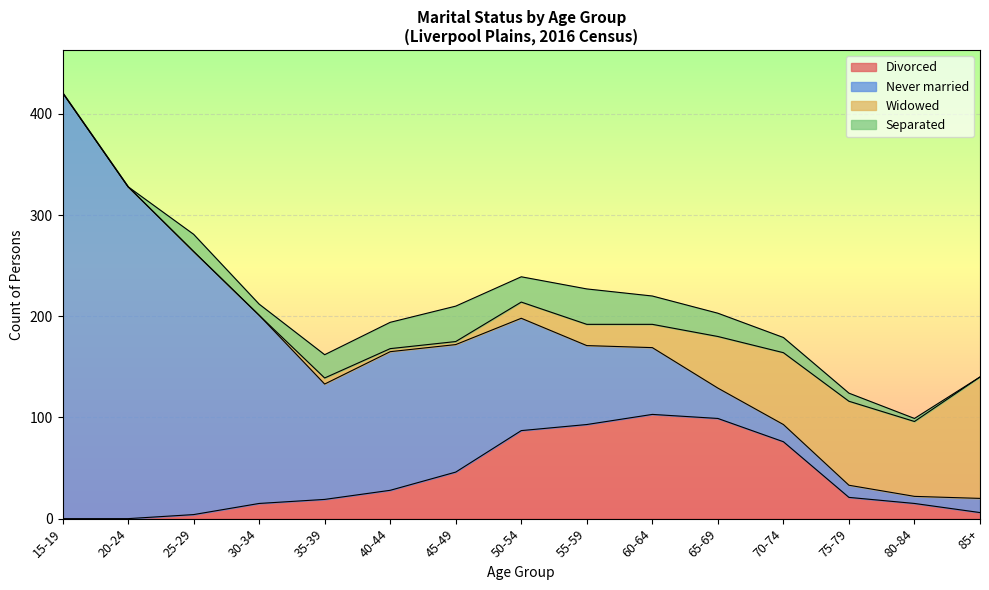

Which series has the largest total across all categories?

Never married